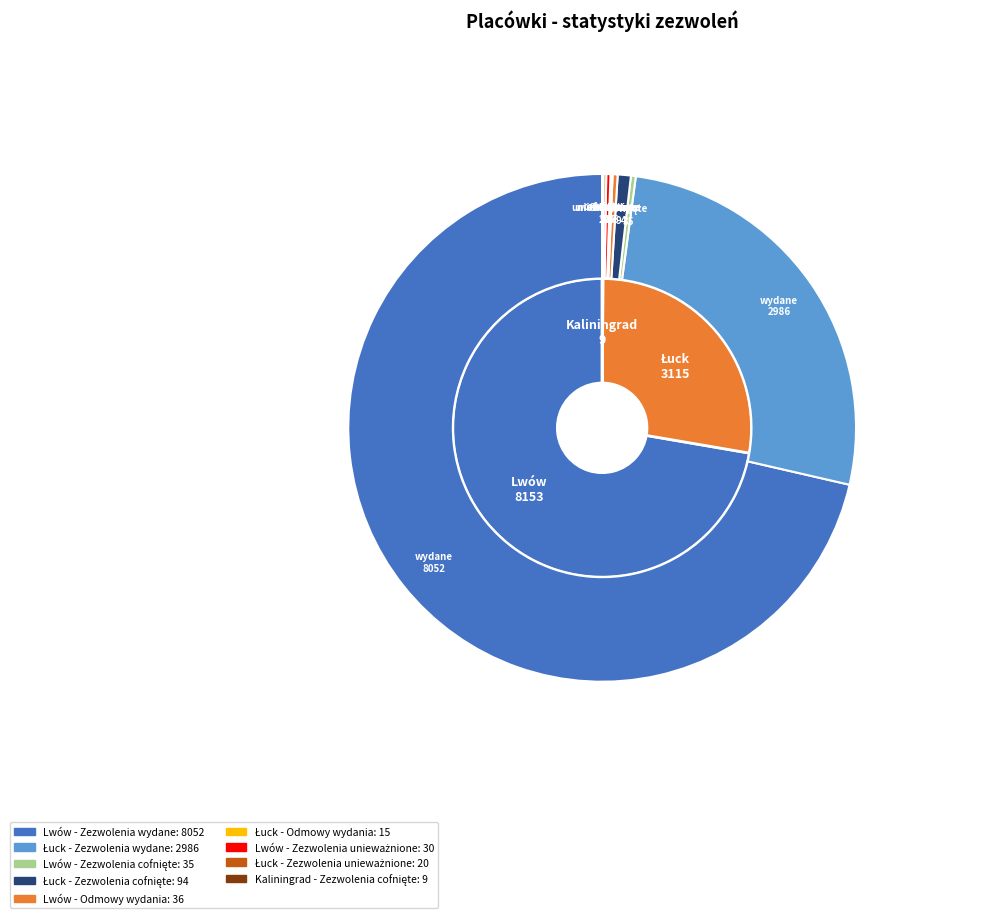

How much of the chart is everything except Łuck - Zezwolenia cofnięte?

99.2%